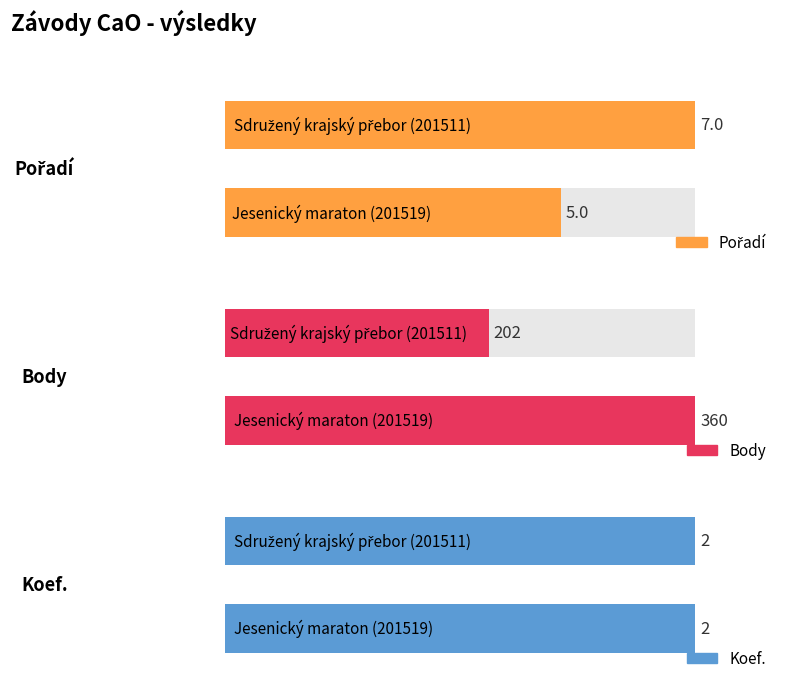

Is it true that Koef. equals 2 at Sdružený krajský přebor (201511)?

True